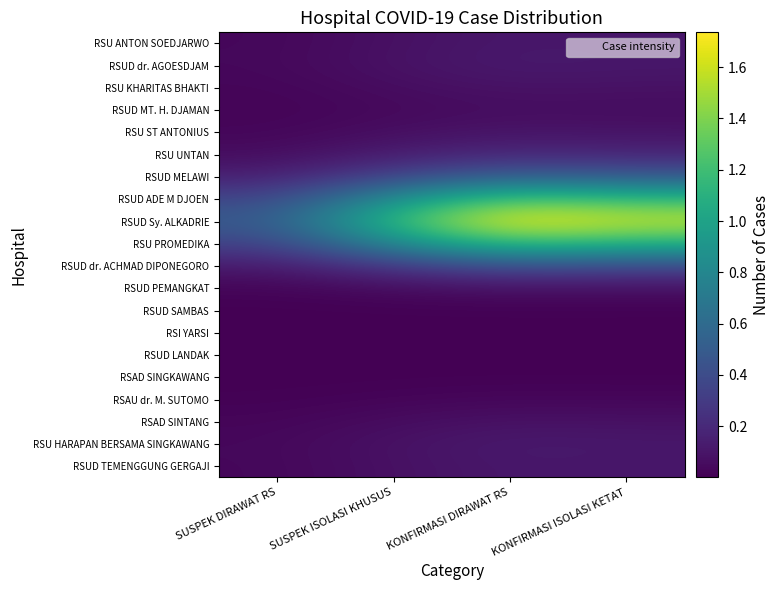

Between KONFIRMASI ISOLASI KETAT and KONFIRMASI DIRAWAT RS, which is larger?

KONFIRMASI DIRAWAT RS